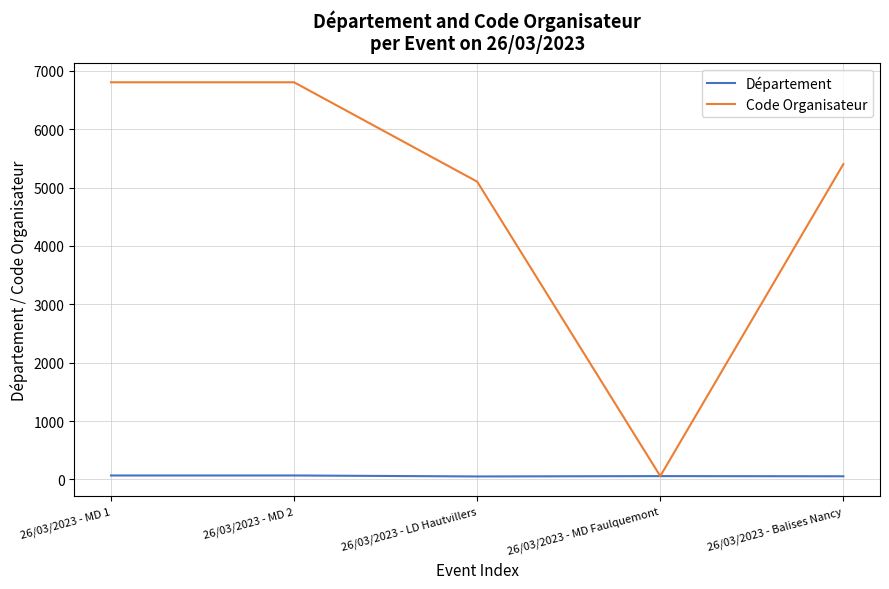

The Département series shows 68 at 26/03/2023 - MD 1. True or false?

True